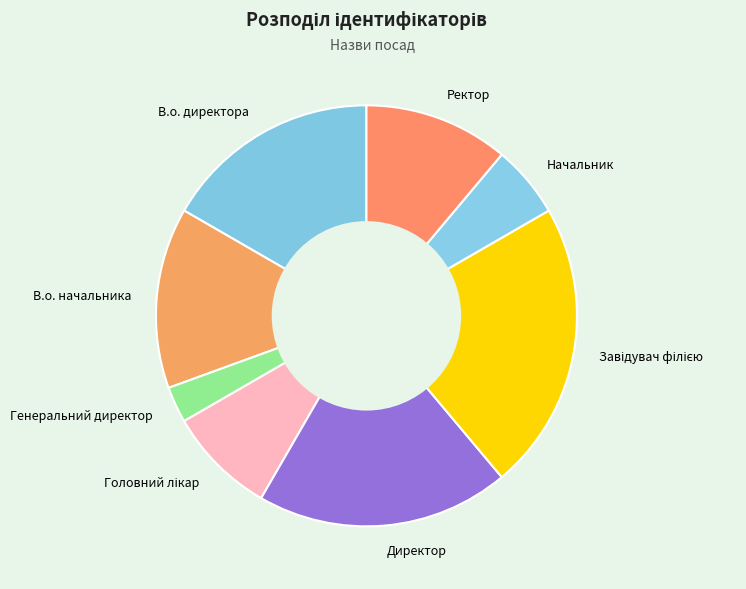

Does any single category account for the majority?

No